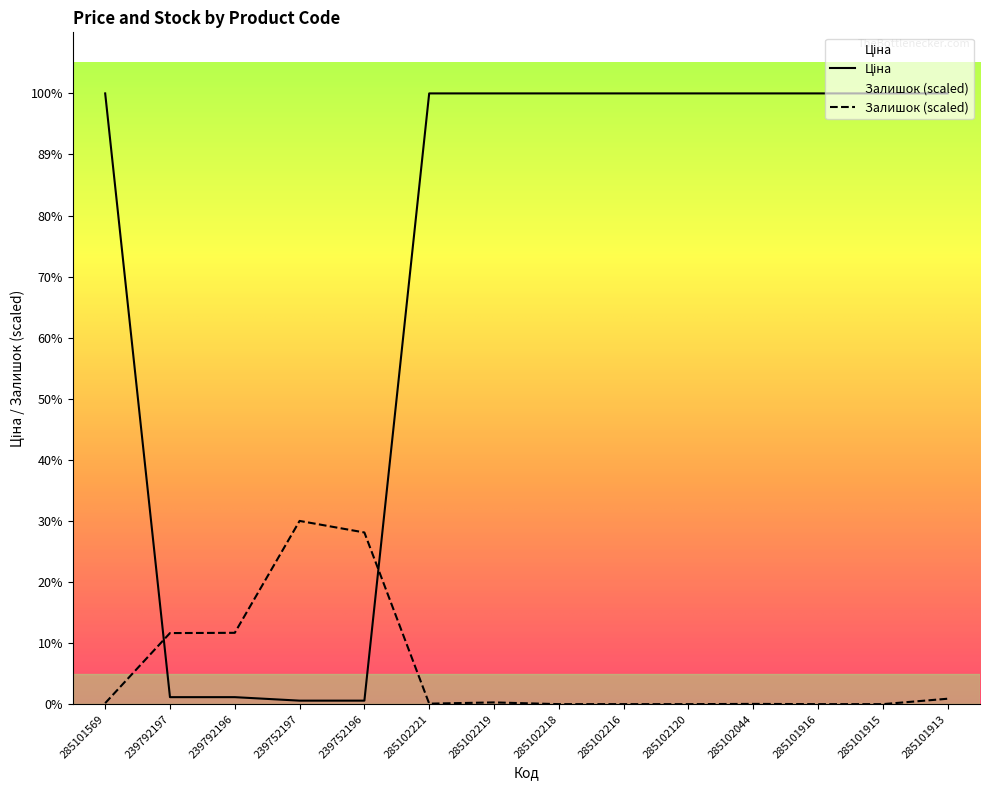

What are all the series names shown in the legend?

Ціна, Залишок